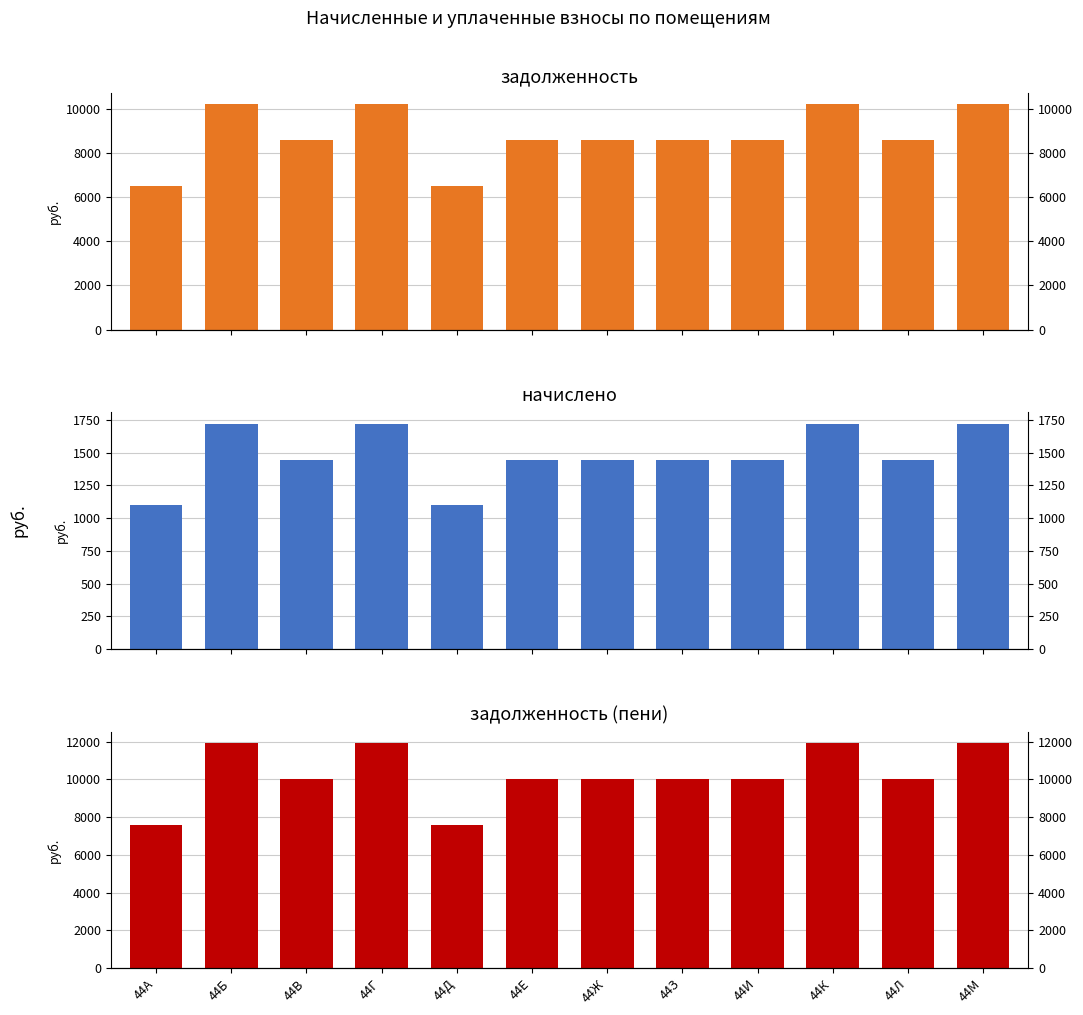

Where does the задолженность (пени) series first go above 10019?

44Б